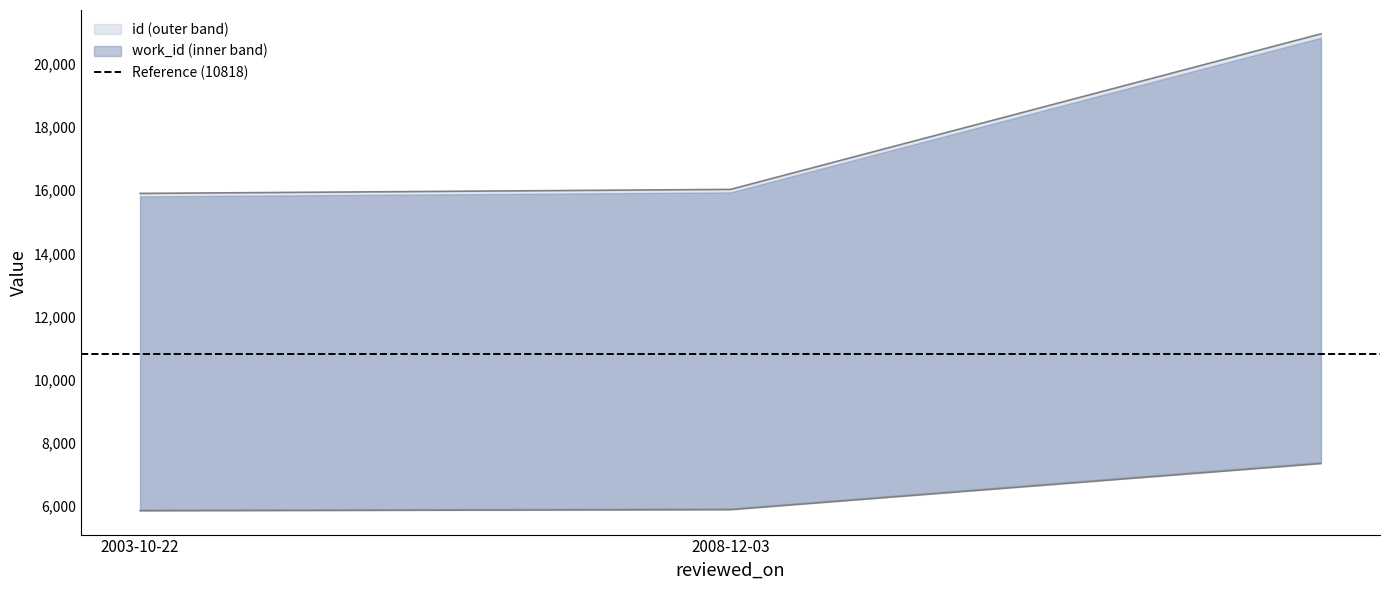

What is the total value across all series at ?

28301.2